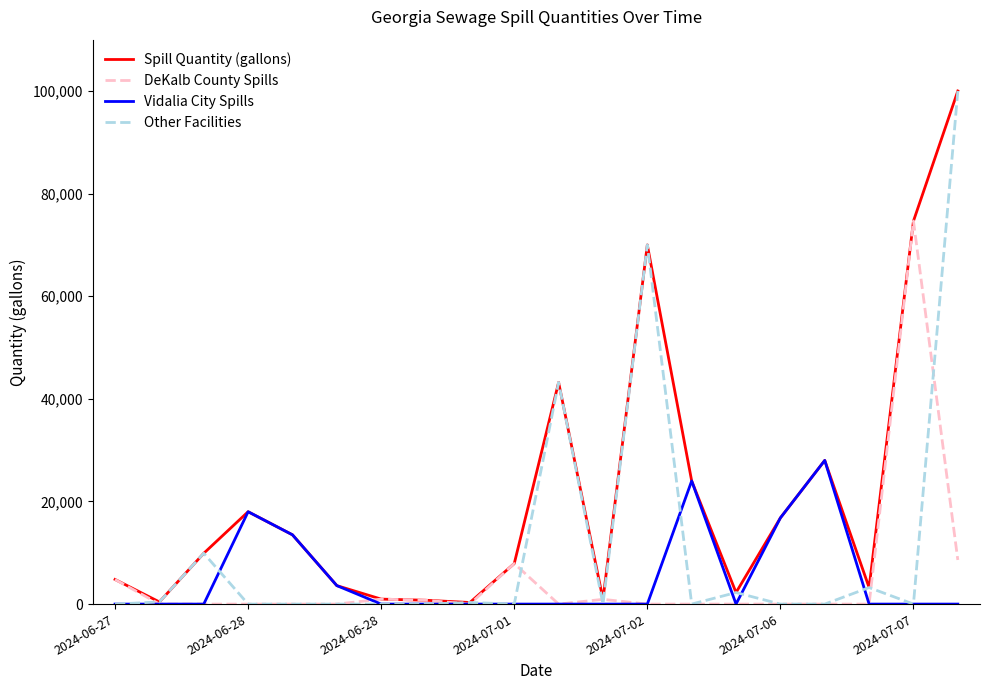

At how many categories does at least one series exceed 26453?

5